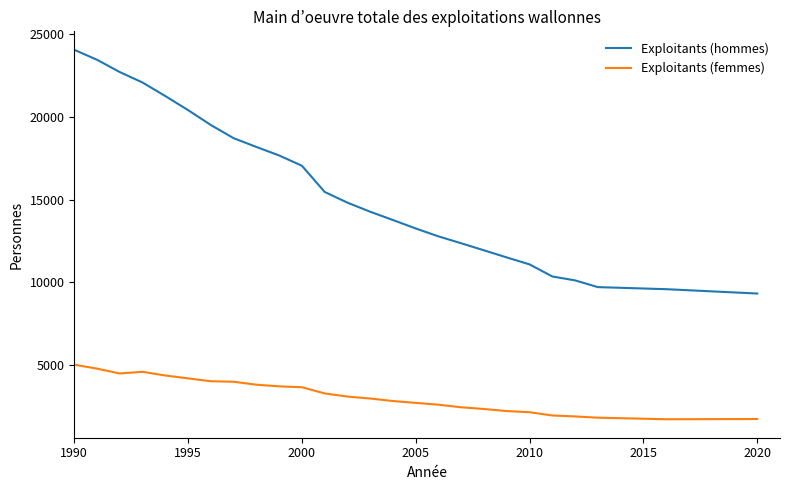

Does the chart have visible grid lines?

No